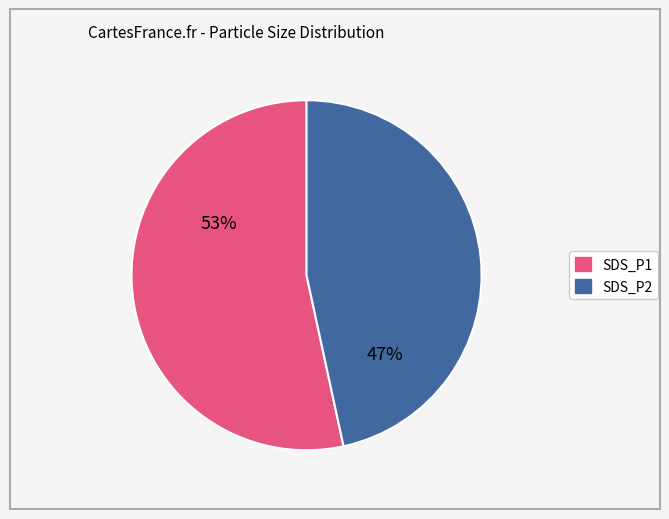

Rank the categories by value from highest to lowest.

SDS_P1, SDS_P2